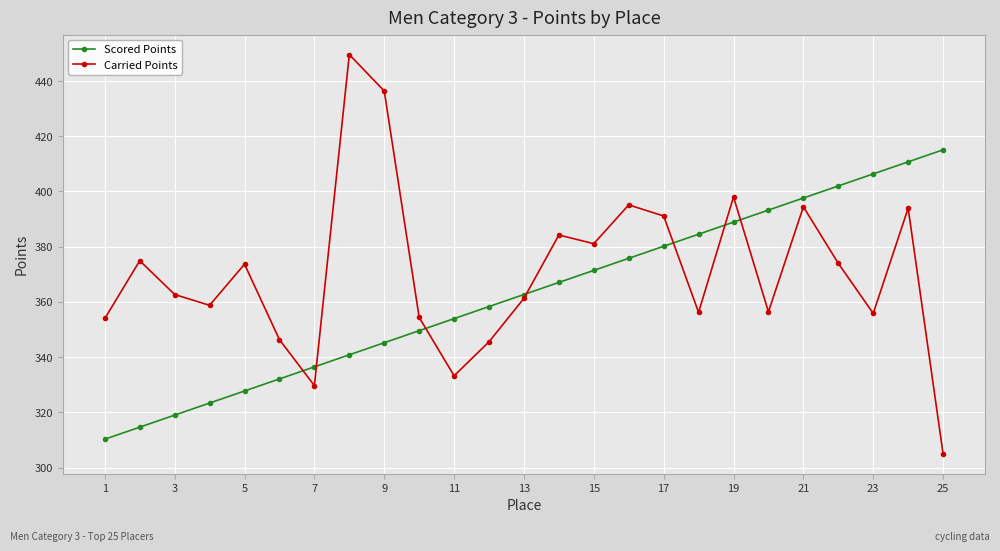

What is the highest value of the Scored Points series?

415.1